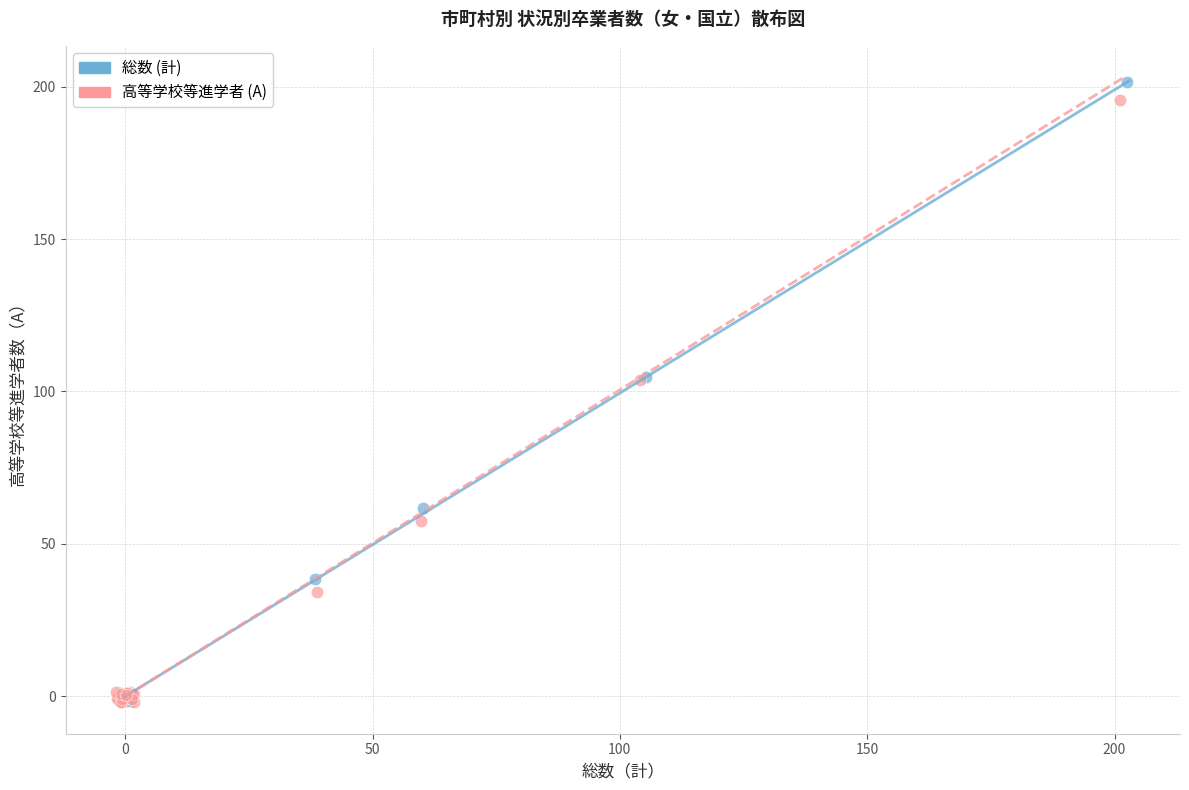

Which series has the largest Y range (max minus min)?

総数 (計)